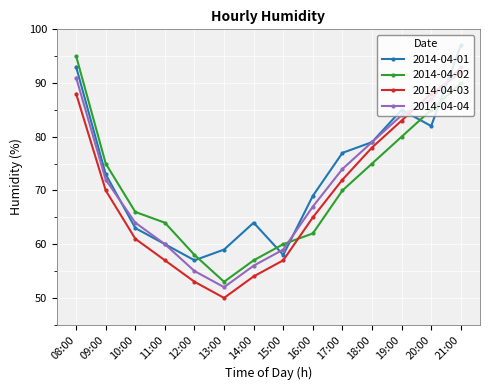

At which label does 2014-04-03 first exceed 70?

08:00